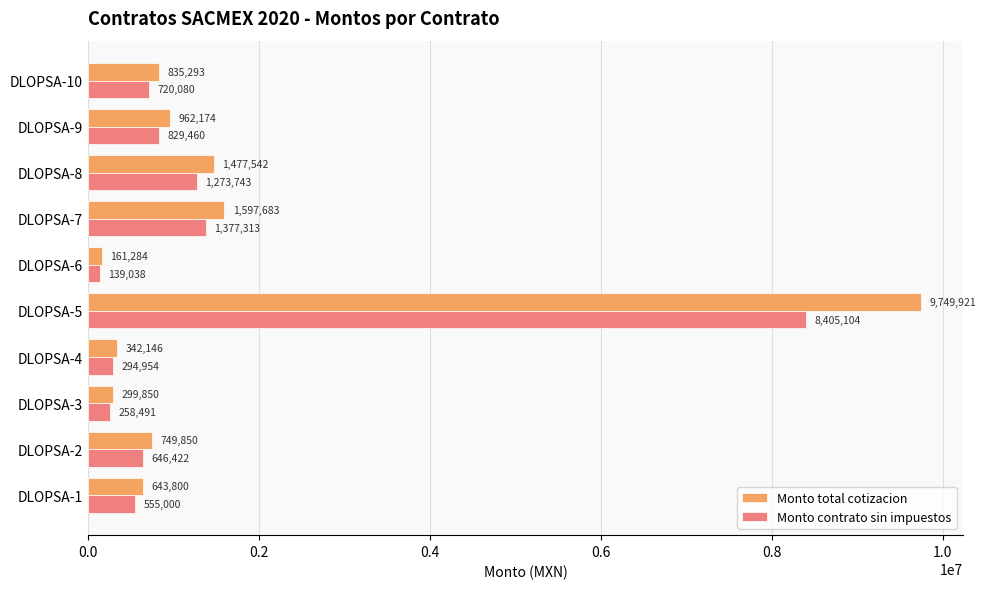

Where is Monto total cotizacion nearest to the value 4955602?

DLOPSA-7